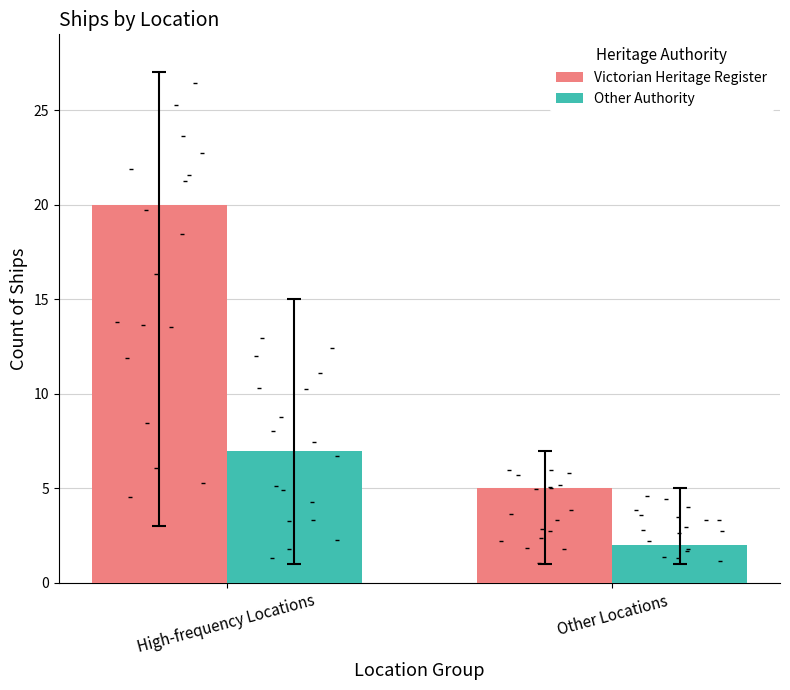

Which series reaches the minimum Y coordinate?

Other Authority